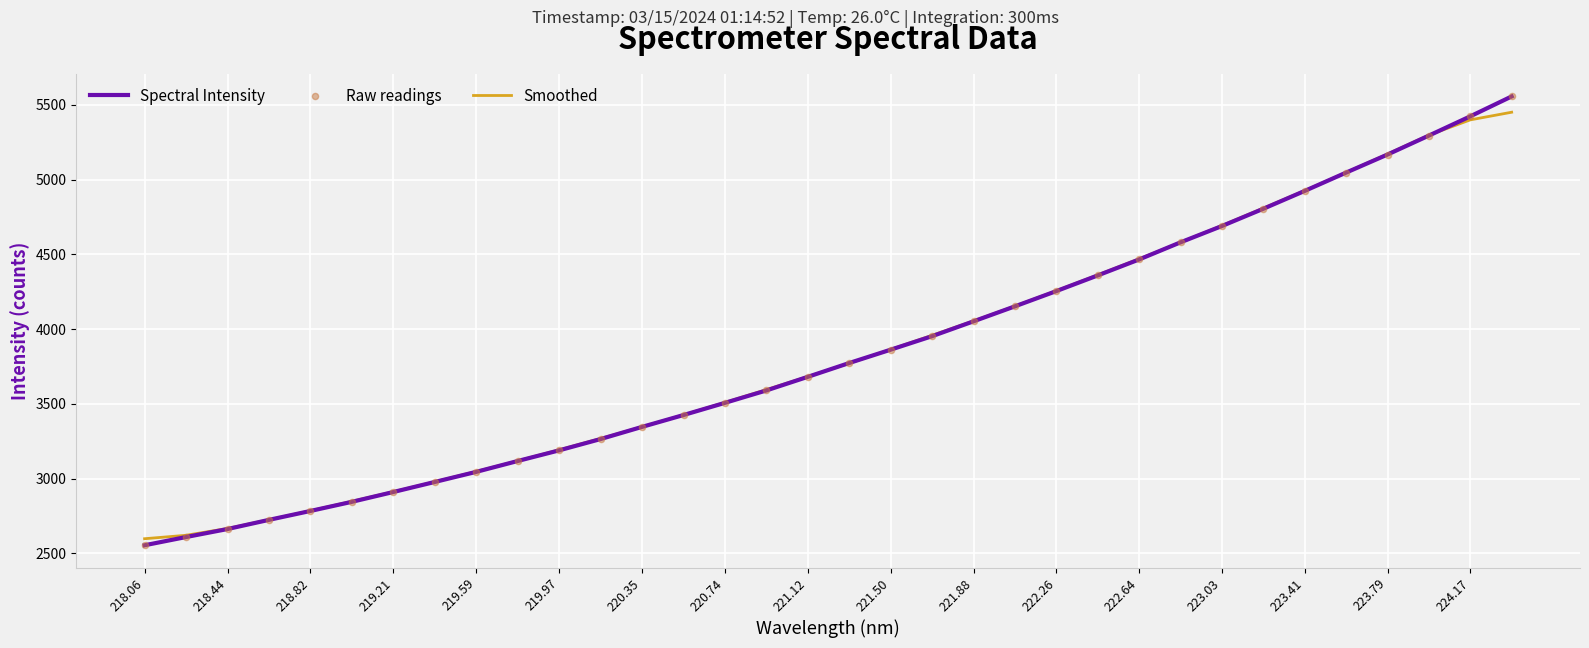

Which series has the largest range (max minus min)?

Spectral Intensity